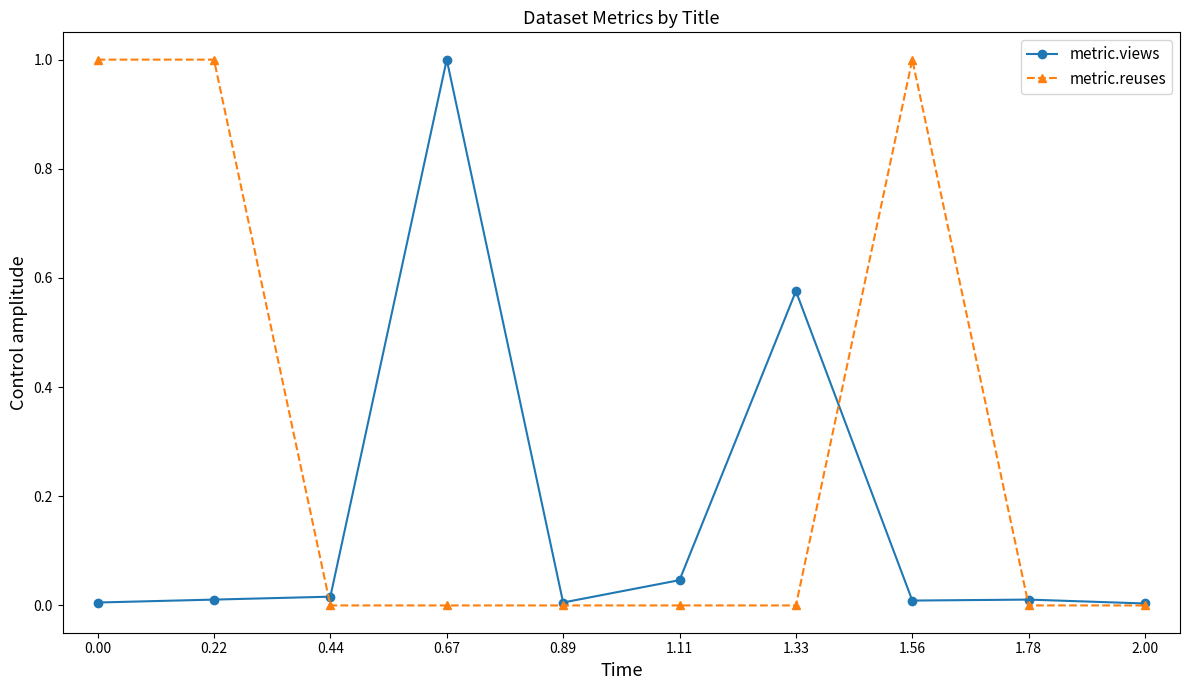

At which label does metric.views reach its peak?

0.67